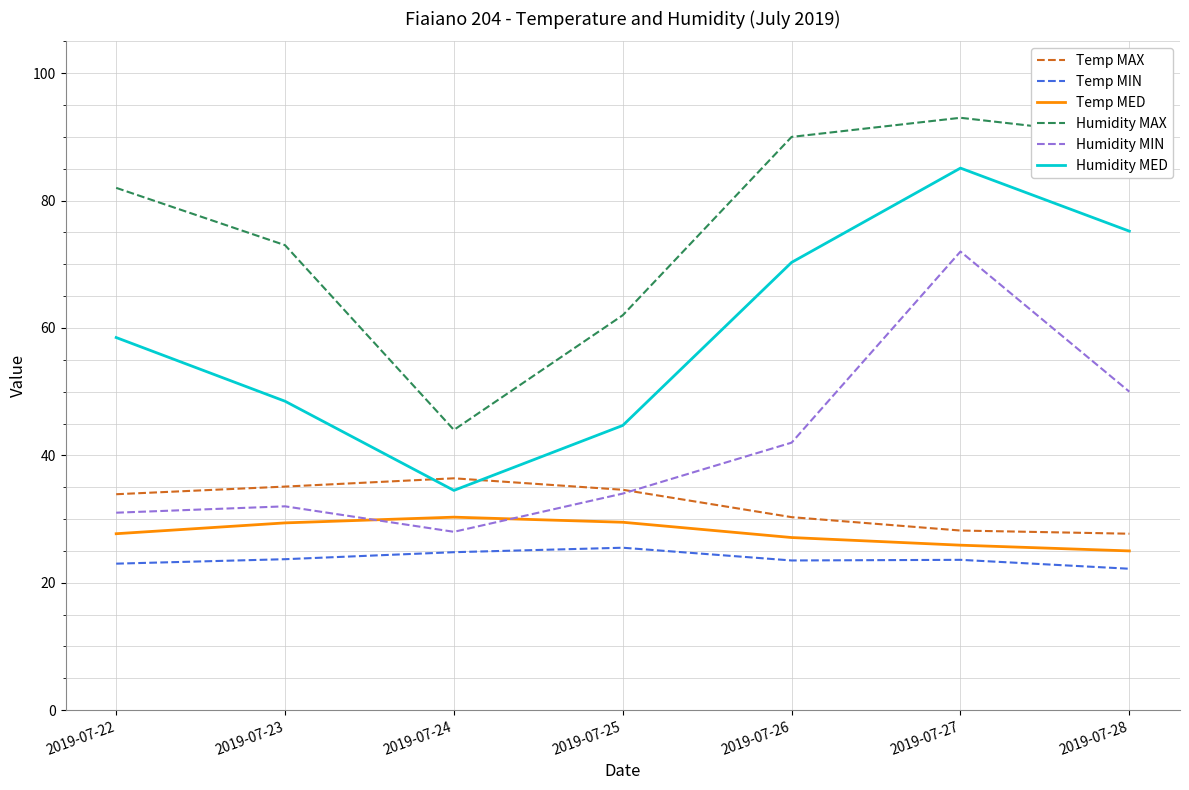

What is the highest value of the Temp MIN series?

25.5